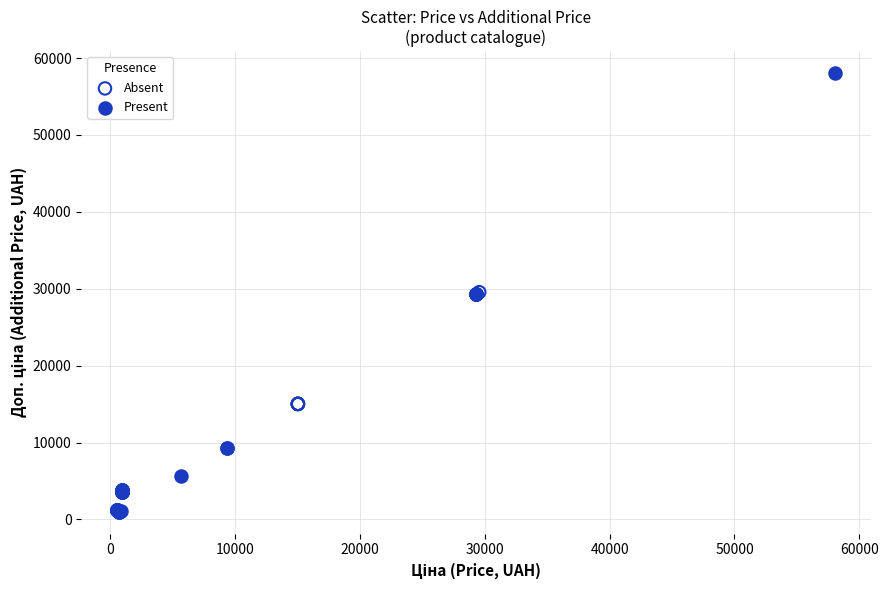

Which series reaches the minimum Y coordinate?

Present